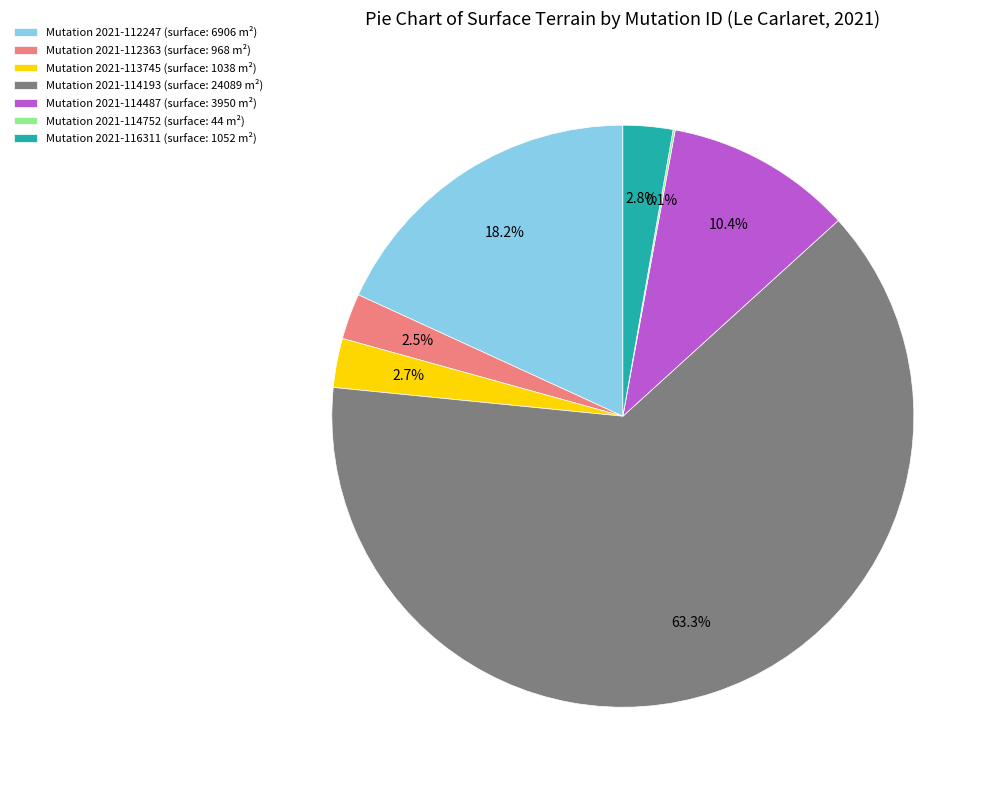

Which category has the biggest portion of the pie?

Mutation 2021-114193 (surface: 24089 m²)